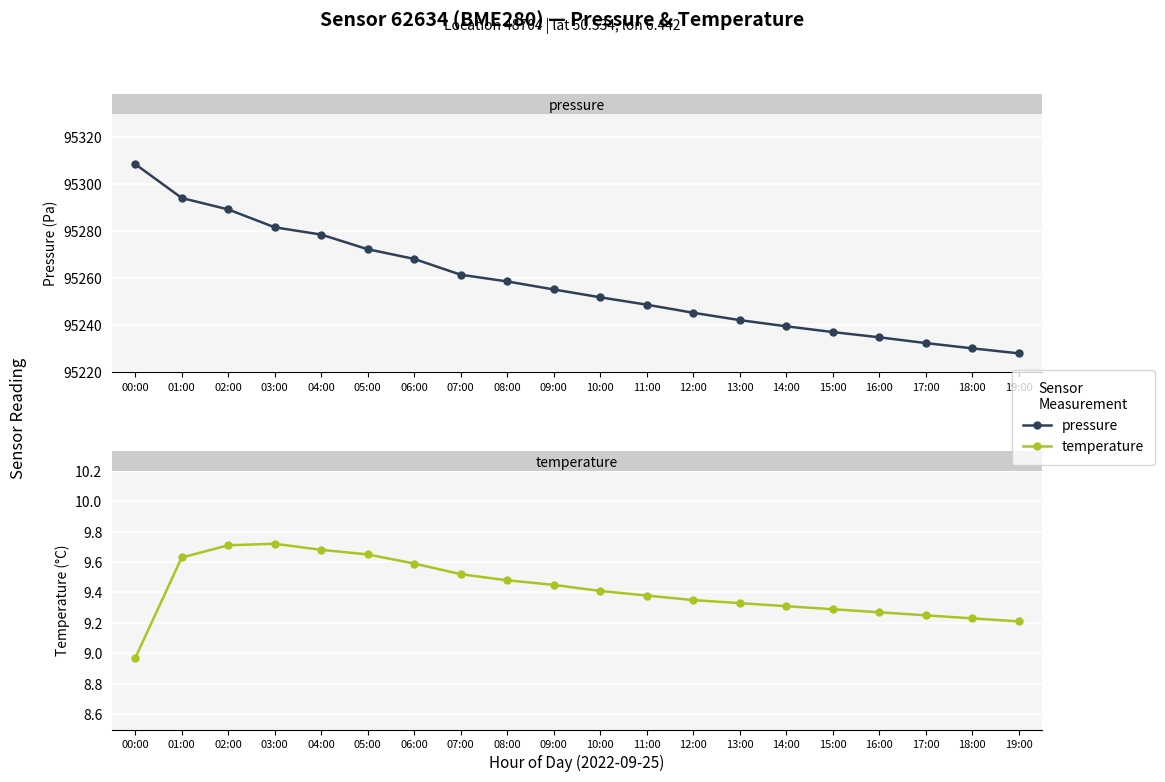

True or false: temperature and pressure intersect in this chart.

False